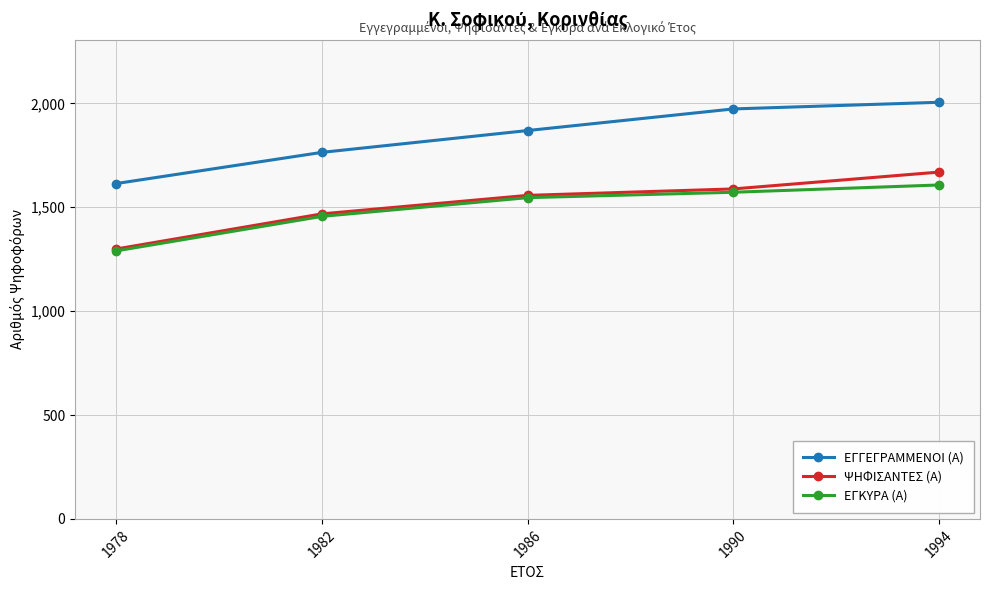

Reading left to right, what are all the values shown in this chart?

ΕΓΓΕΓΡΑΜΜΕΝΟΙ (Α): 1978=1614	1982=1764	1986=1869	1990=1973	1994=2005
ΨΗΦΙΣΑΝΤΕΣ (Α): 1978=1299	1982=1468	1986=1557	1990=1588	1994=1669
ΕΓΚΥΡΑ (Α): 1978=1290	1982=1456	1986=1546	1990=1572	1994=1607